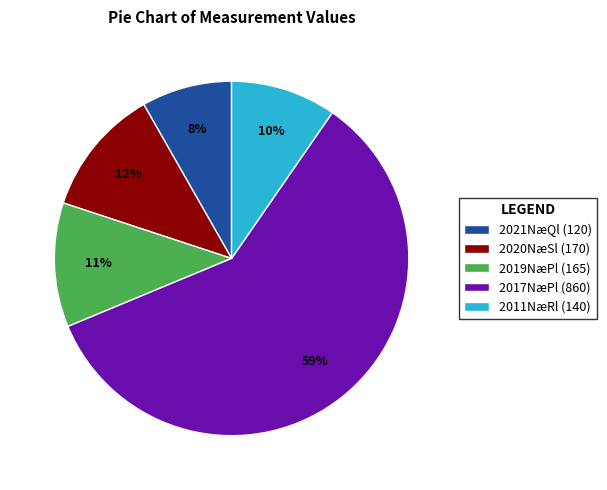

Between 2021NæQl (120) and 2020NæSl (170), which is larger?

2020NæSl (170)